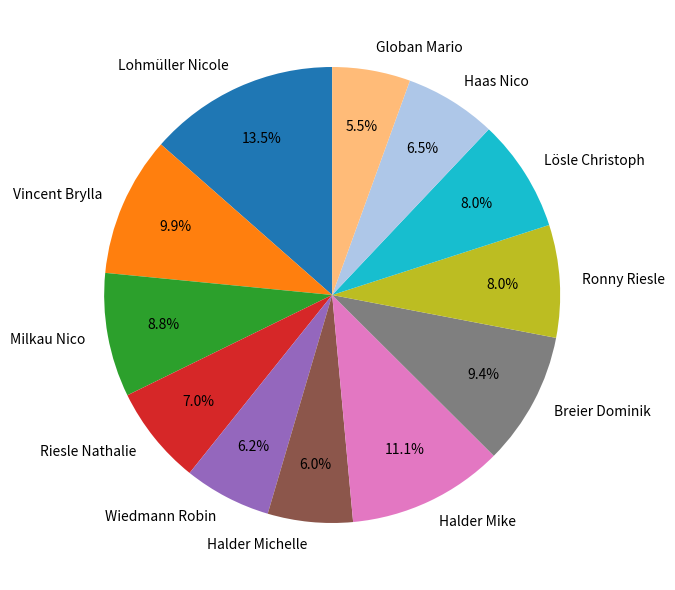

Between Ronny Riesle and Lohmüller Nicole, which is larger?

Lohmüller Nicole